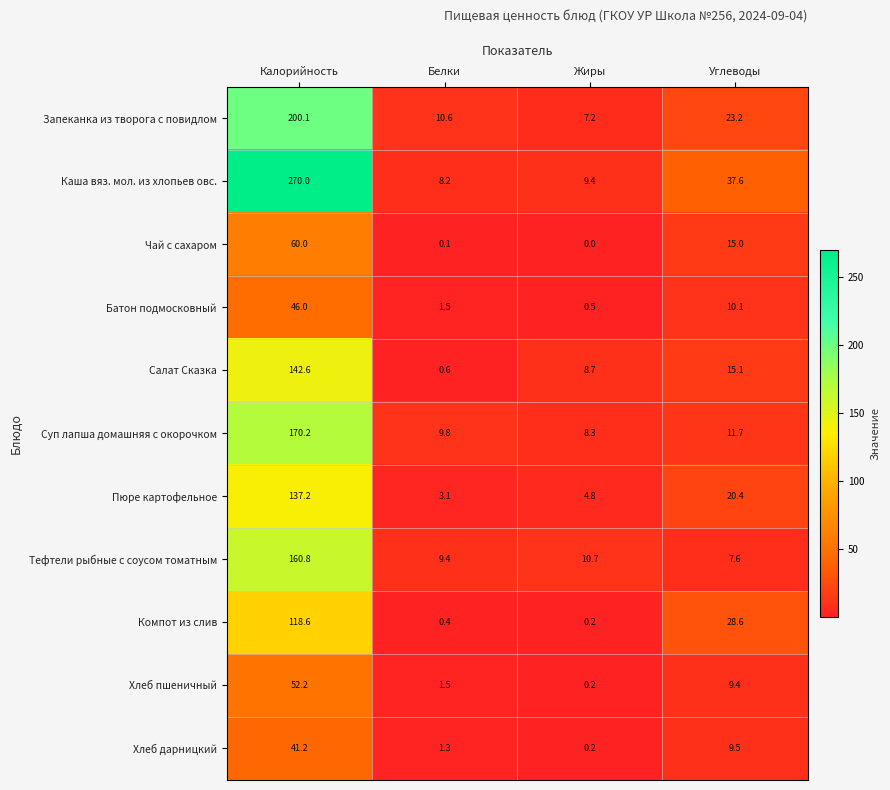

What value does the Хлеб пшеничный series have at Углеводы?

9.4